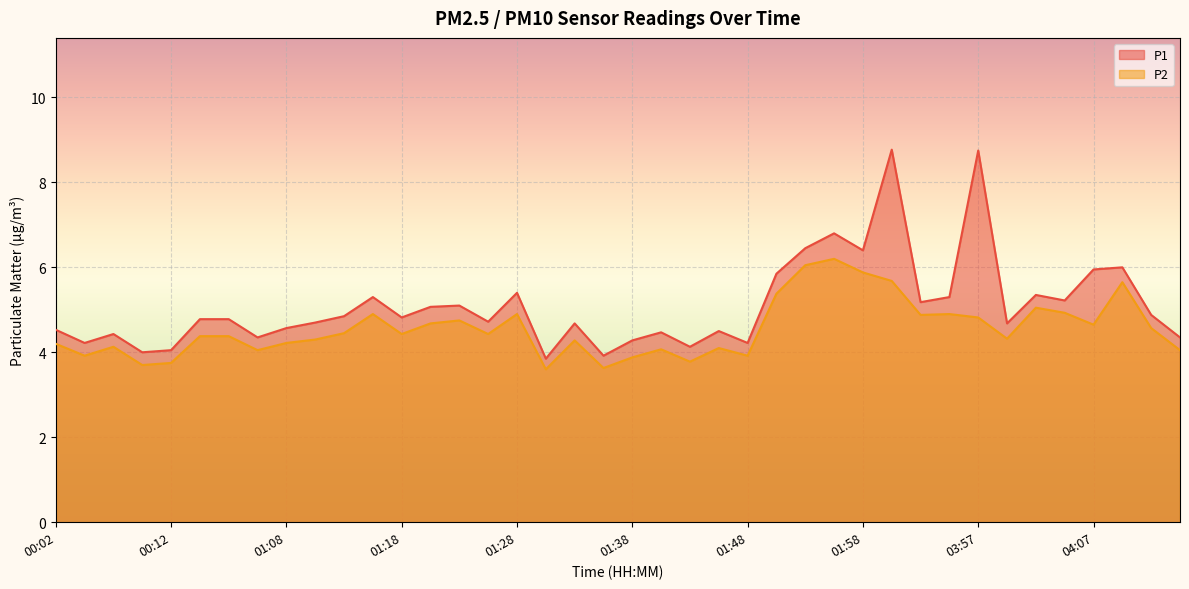

What is the total value across all series at 01:56?

13.0